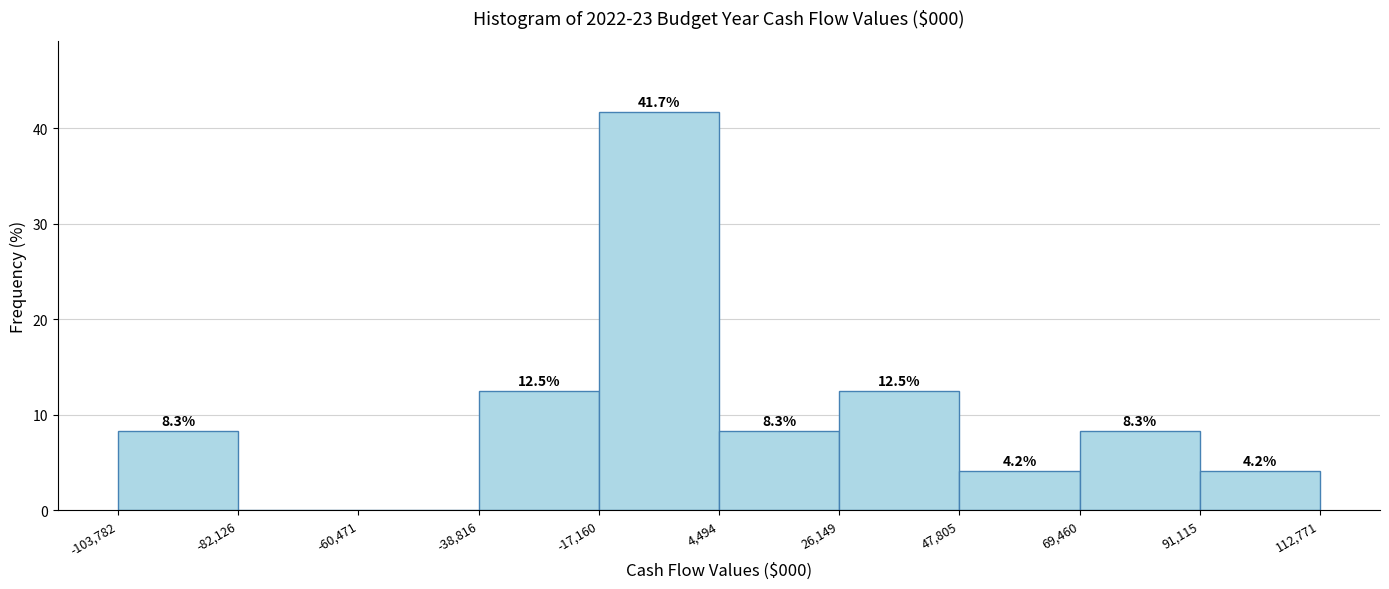

Over which range of the x-axis is the bar tallest?

-17,160 to 4,494